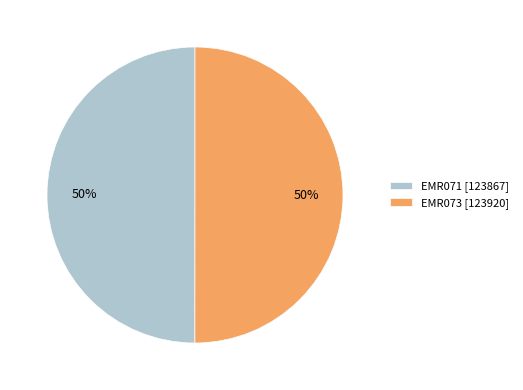

Is the sum of EMR071 and EMR073 greater than half?

Yes